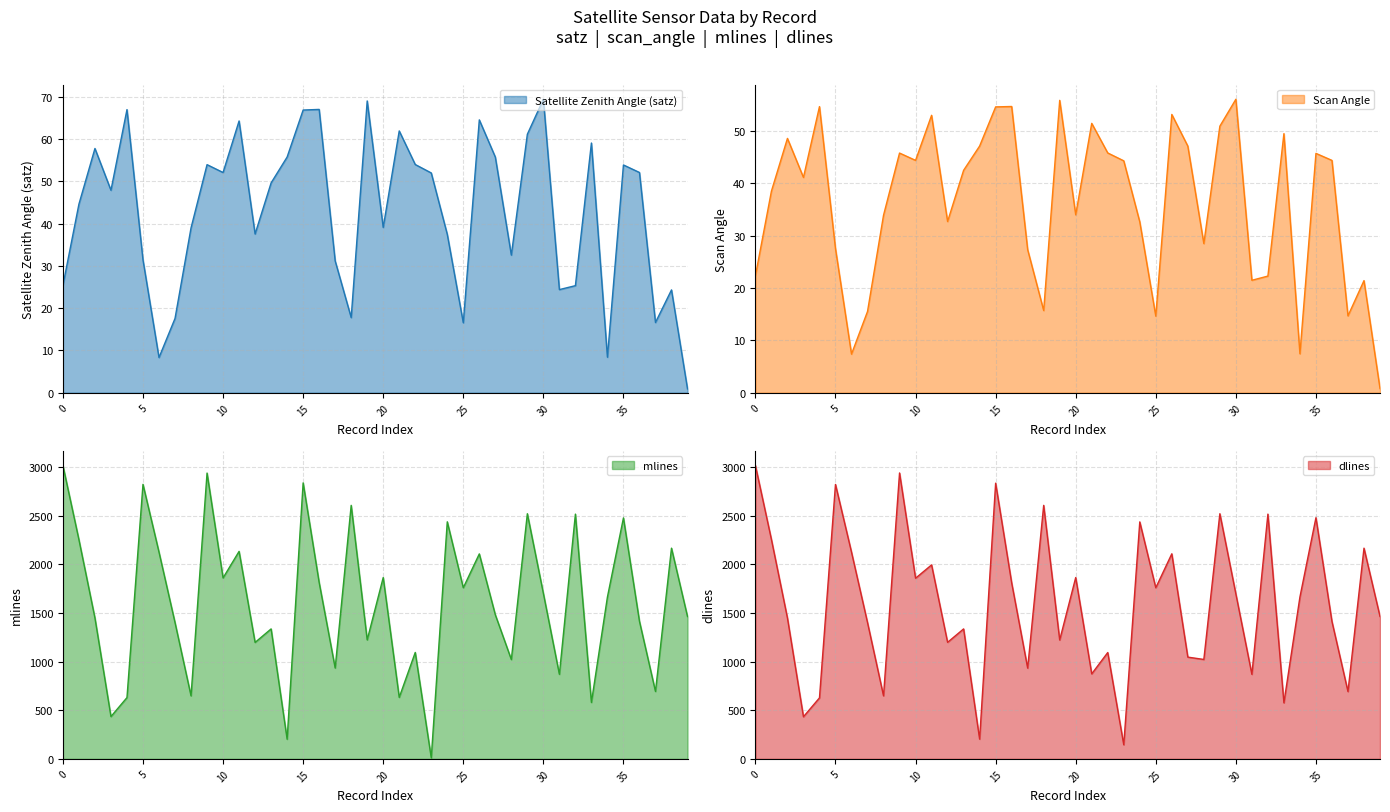

What is the highest value of the Satellite Zenith Angle (satz) series?

69.5